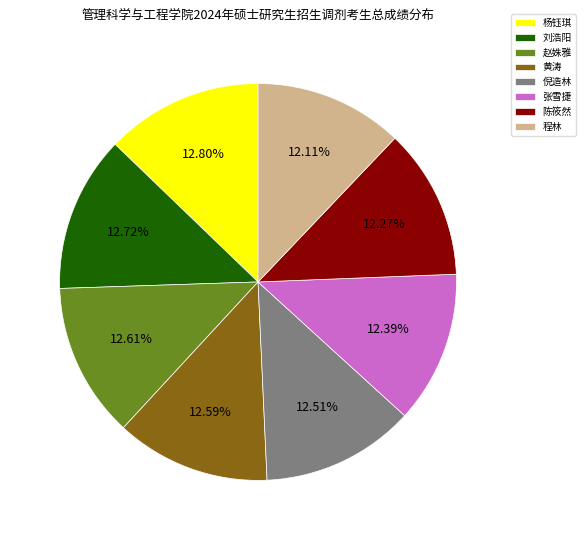

Does 程林 represent more than half of the total?

No